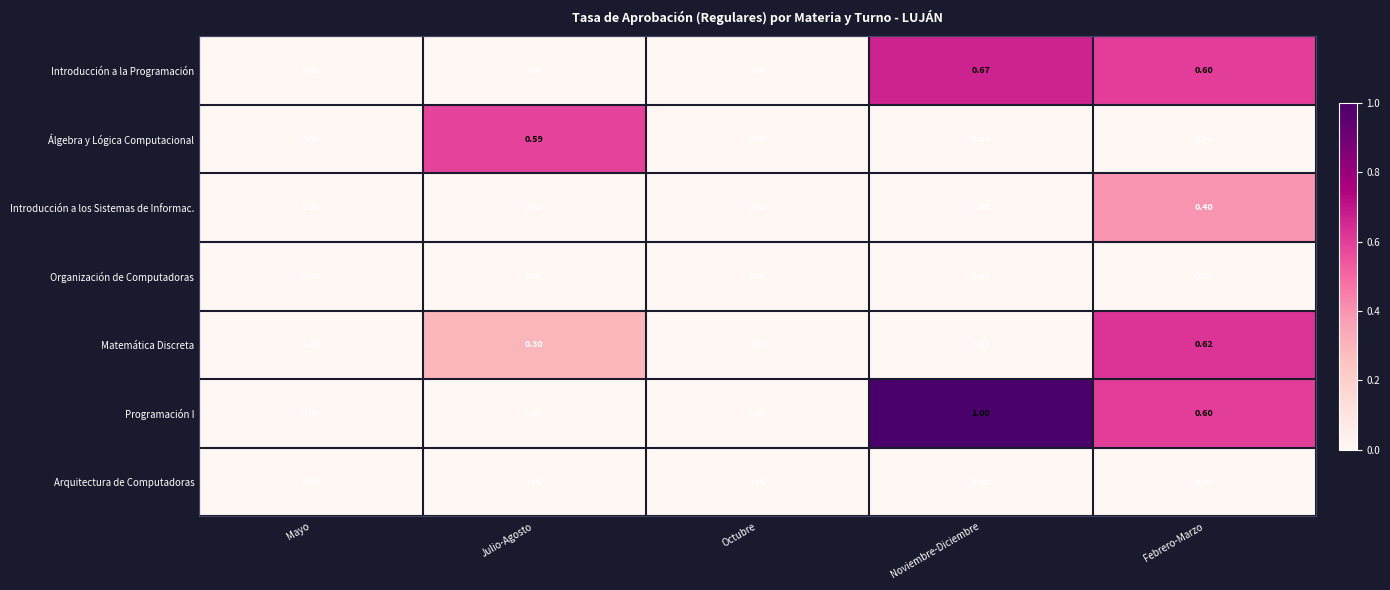

Which series has the largest total across all categories?

Programación I